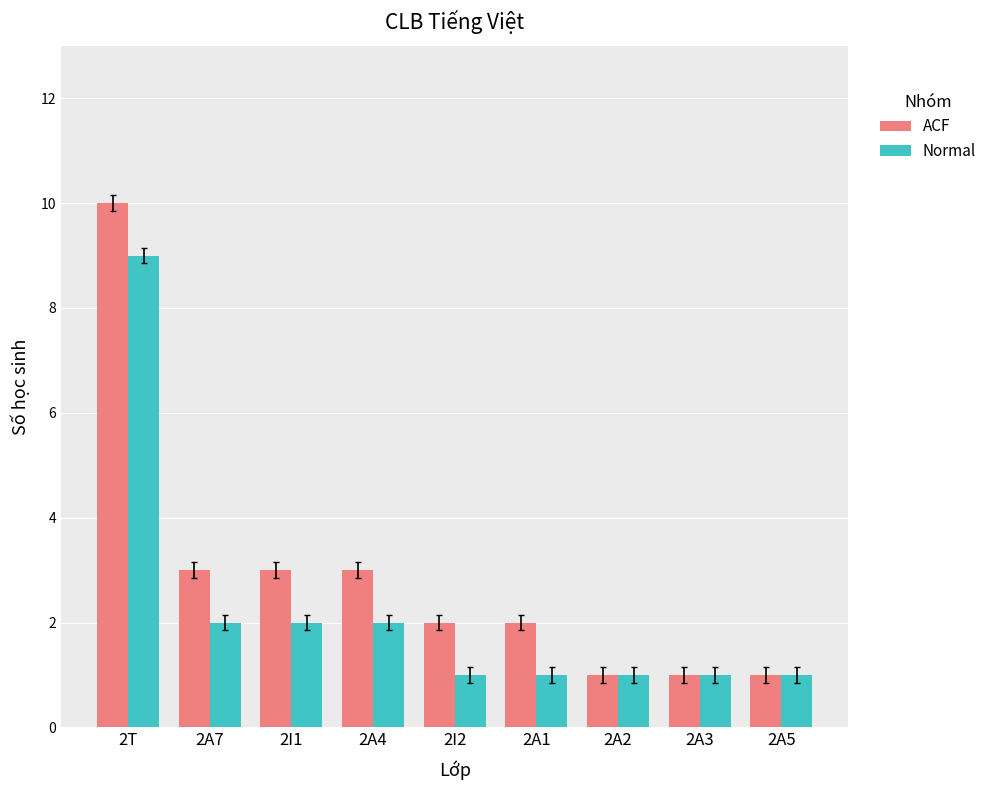

The Normal series shows 2 at 2A7. True or false?

True